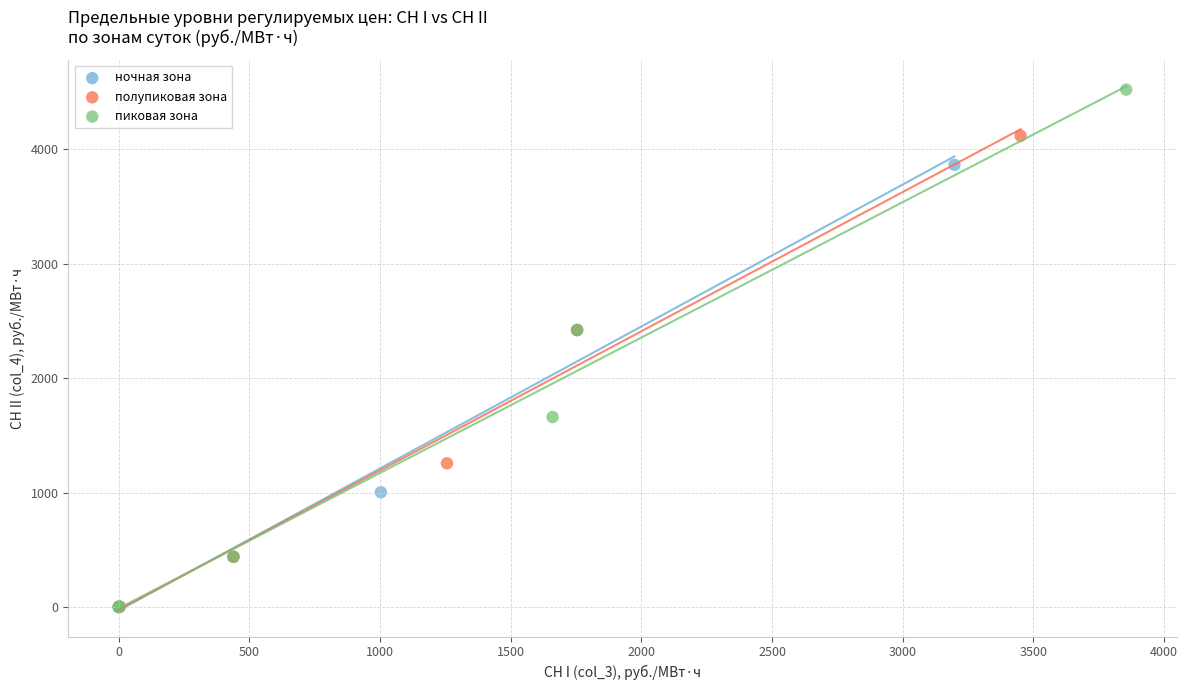

Which series reaches the maximum Y coordinate?

пиковая зона